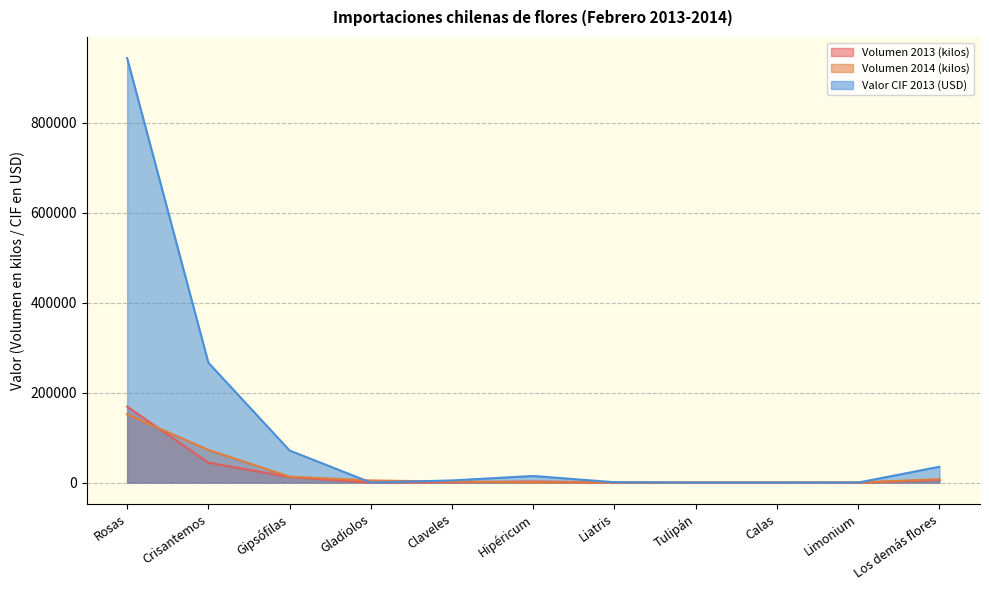

How many data points in Volumen 2014 (kilos) are less than 2260?

5